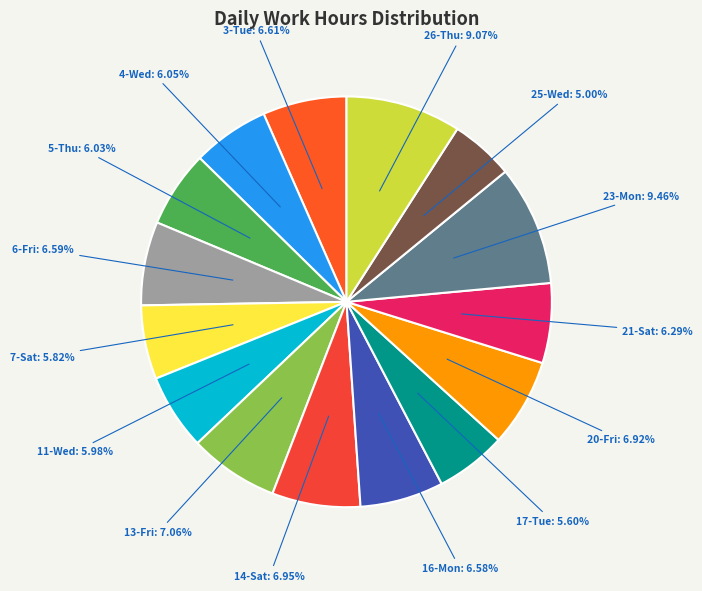

To the nearest percent, what is the difference between the largest and smallest slice percentages?

4%